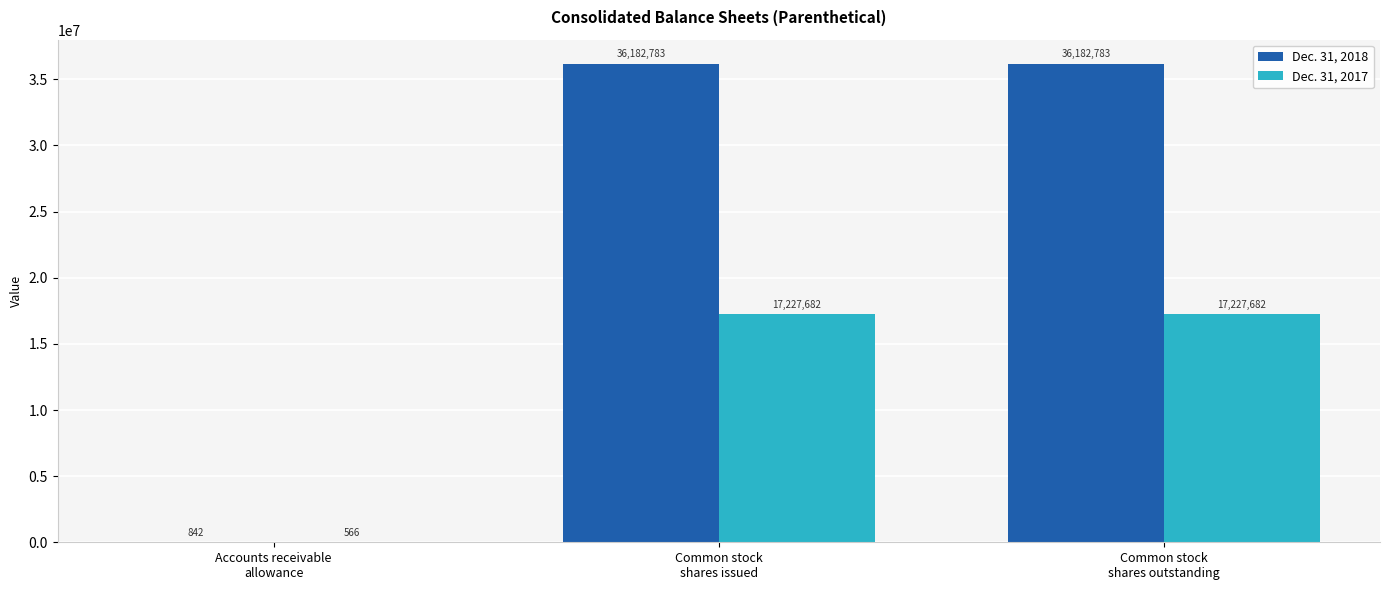

Which series has the largest total across all categories?

Dec. 31, 2018